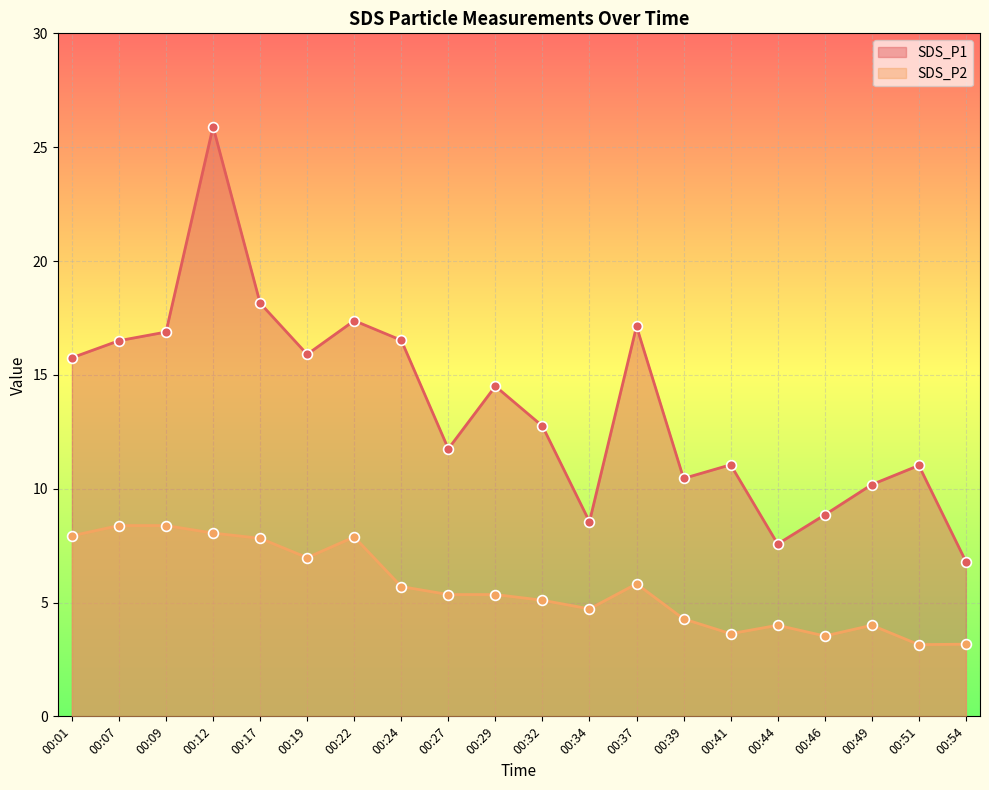

What are all the series names shown in the legend?

SDS_P1, SDS_P2